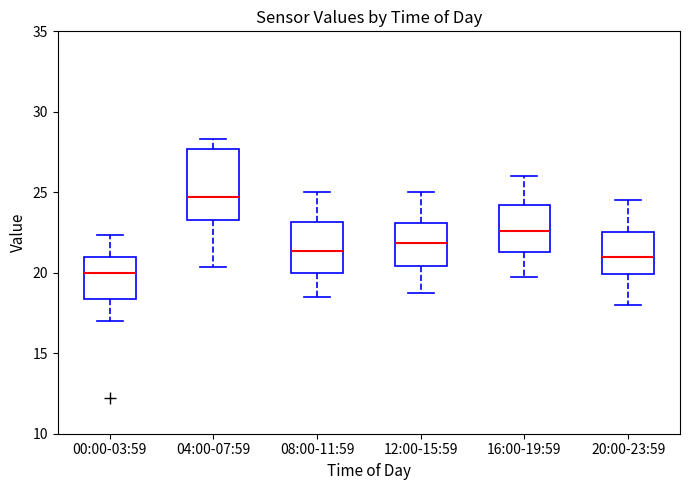

Which box is the tallest, from its lower edge to its upper edge?

04:00-07:59